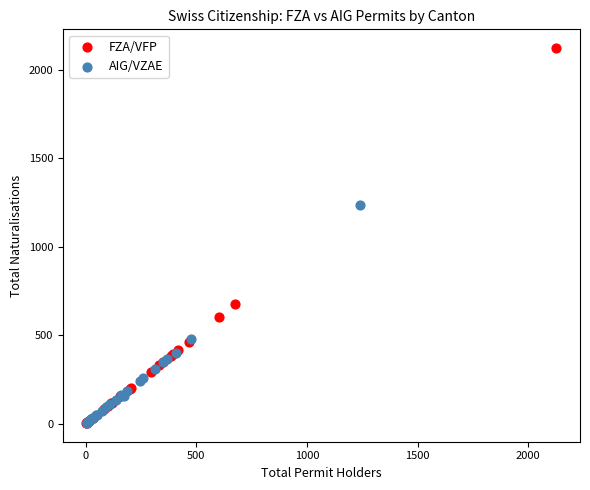

Which series has the widest spread of Y values?

FZA/VFP